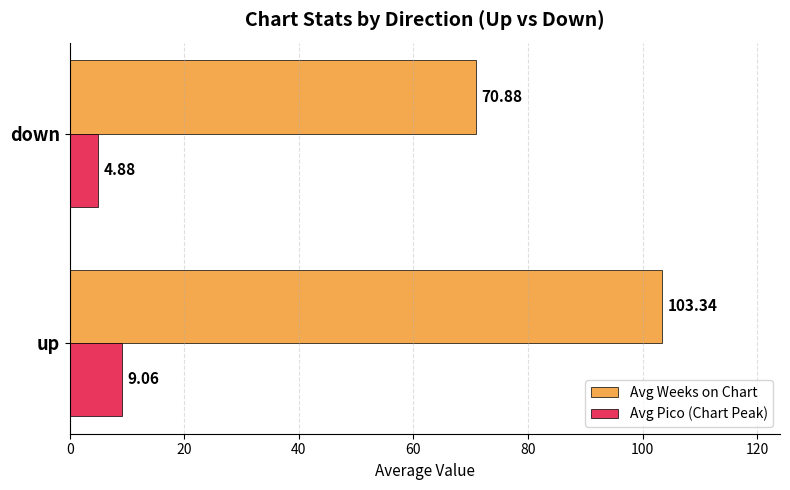

What are all the series names shown in the legend?

Avg Weeks on Chart, Avg Pico (Chart Peak)